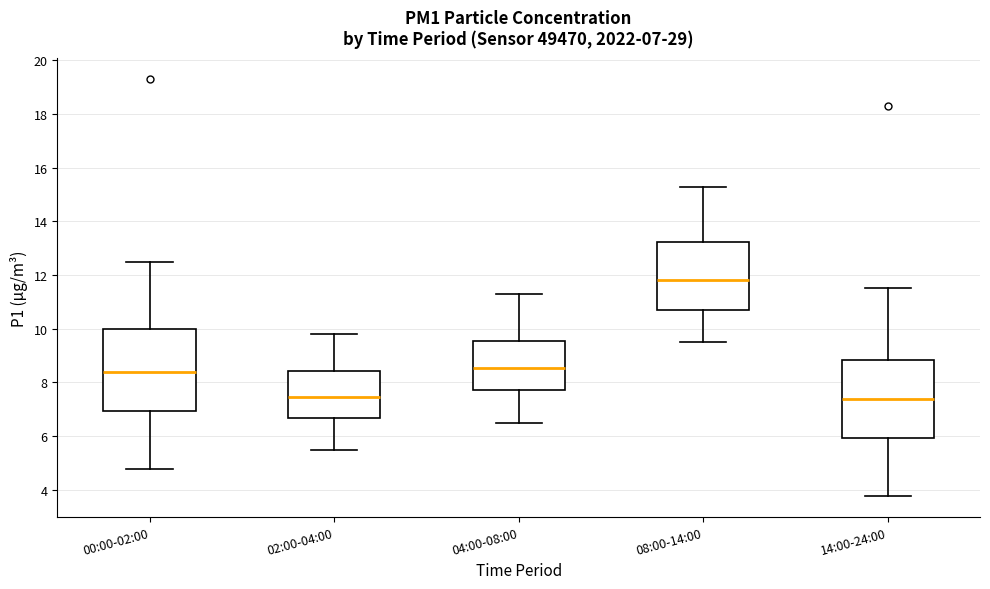

Which box has the highest median line?

08:00-14:00